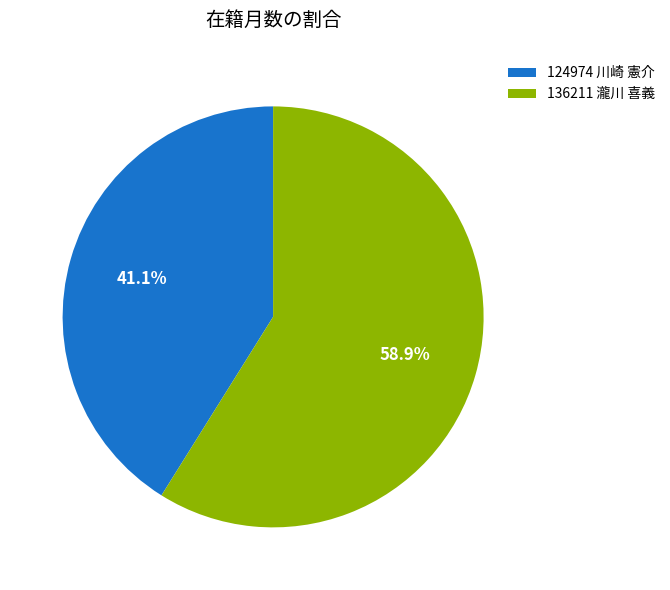

How many segments does this pie chart have?

2